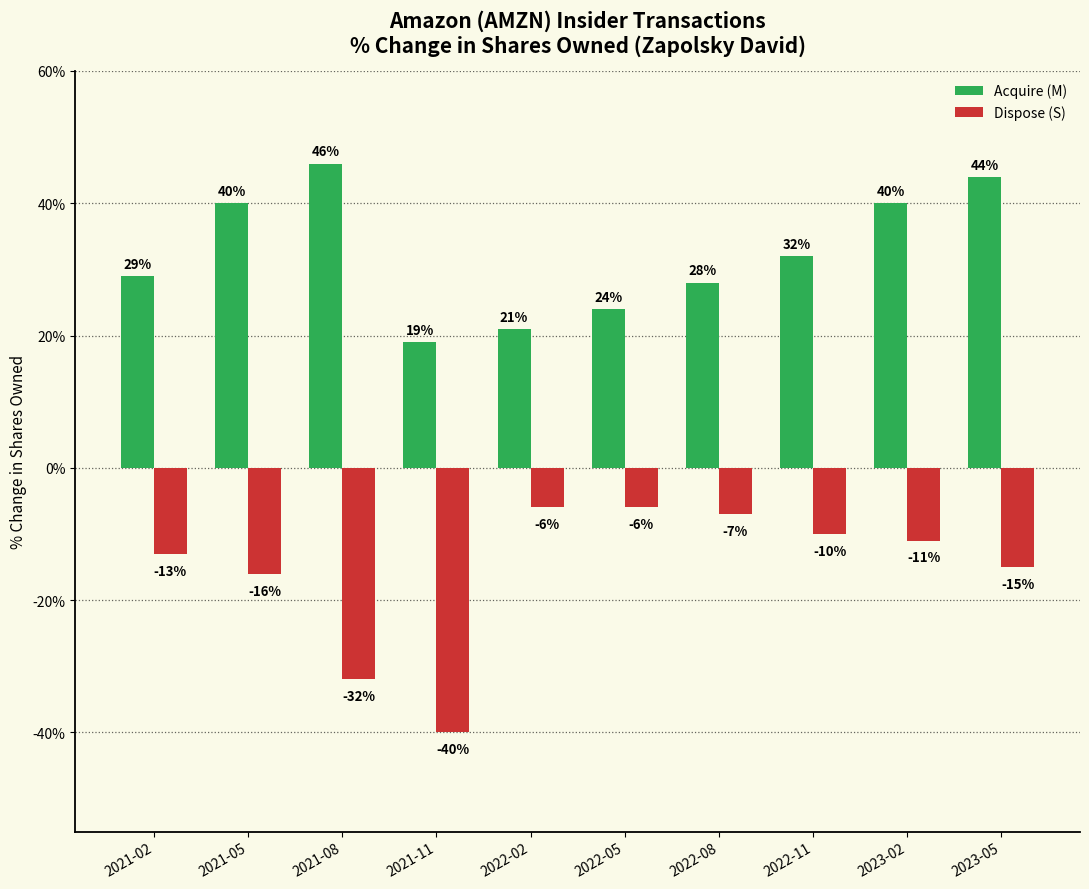

At which label does Acquire (M) first exceed 32?

2021-05